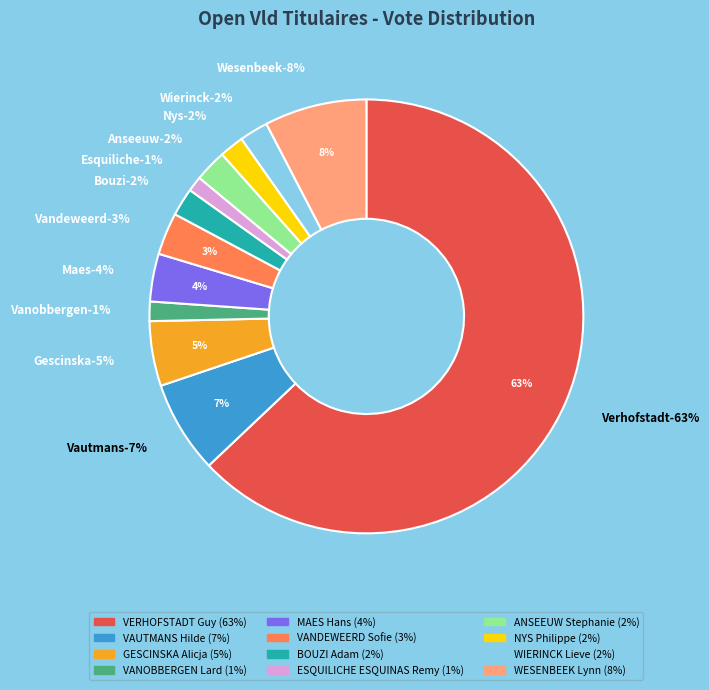

How many segments does this pie chart have?

12